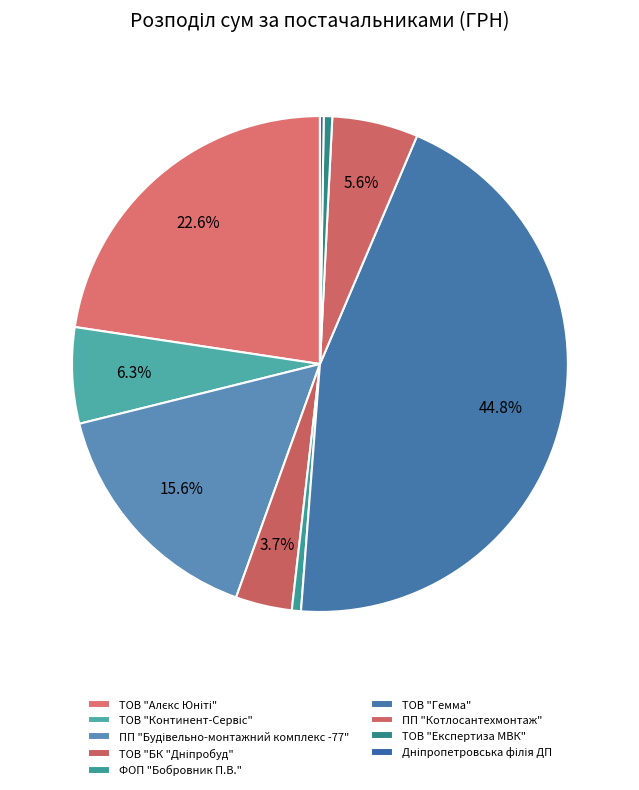

What is the total percentage of ТОВ "Експертиза МВК" and ПП "Котлосантехмонтаж"?

6.2%